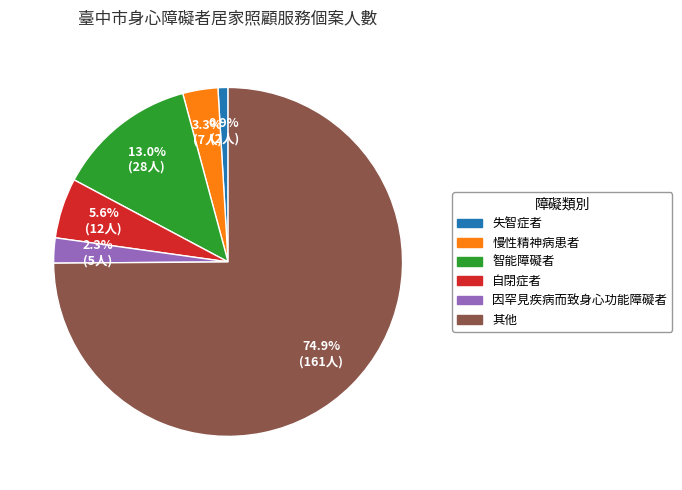

Is there any slice that represents more than half of the pie?

Yes